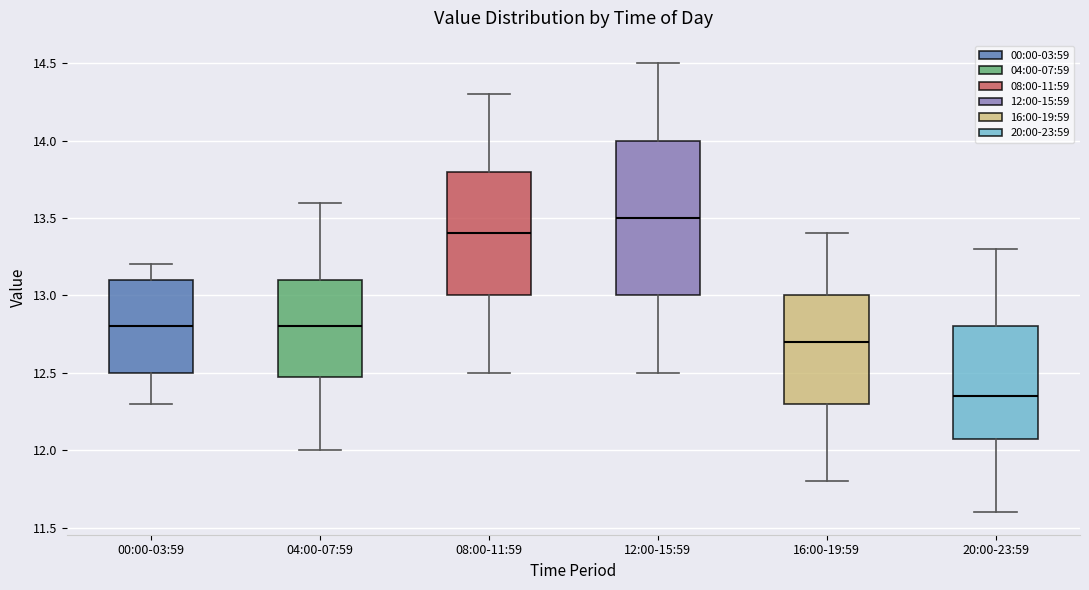

Which box is the tallest, from its lower edge to its upper edge?

12:00-15:59